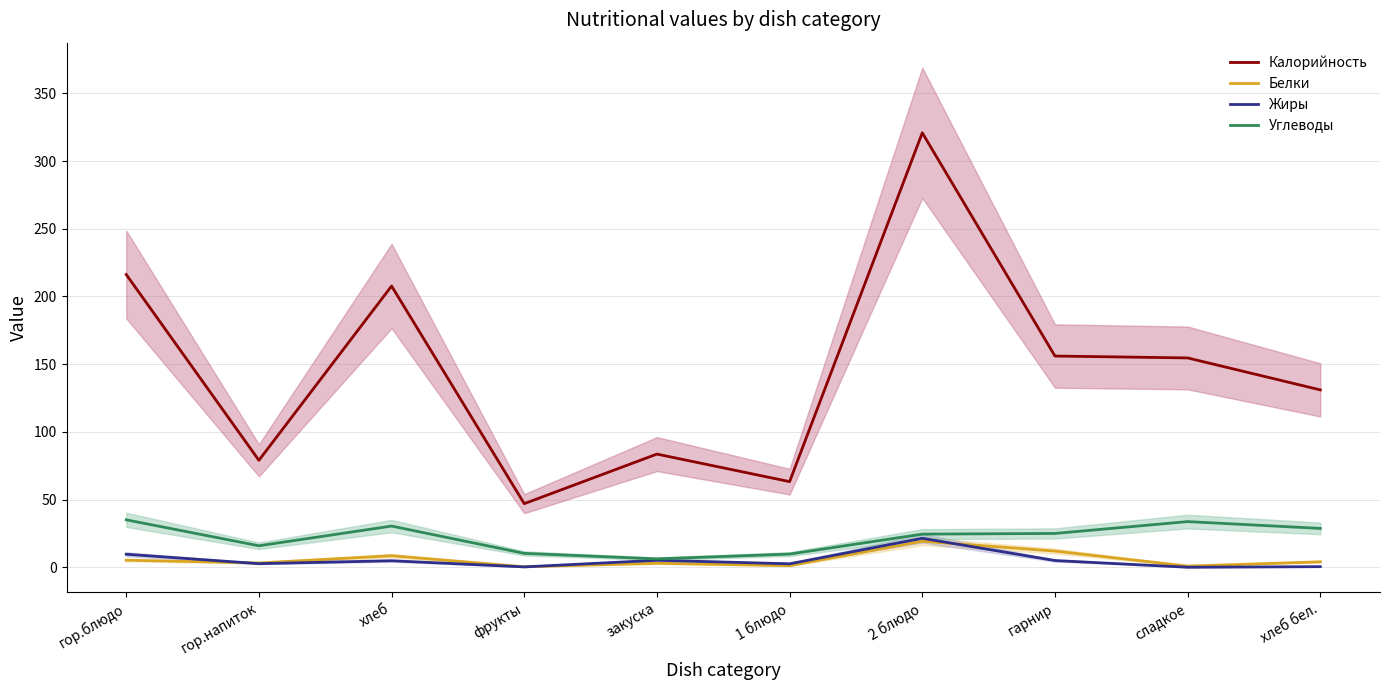

The value of Жиры at гор.блюдо is 9.7. True or false?

True